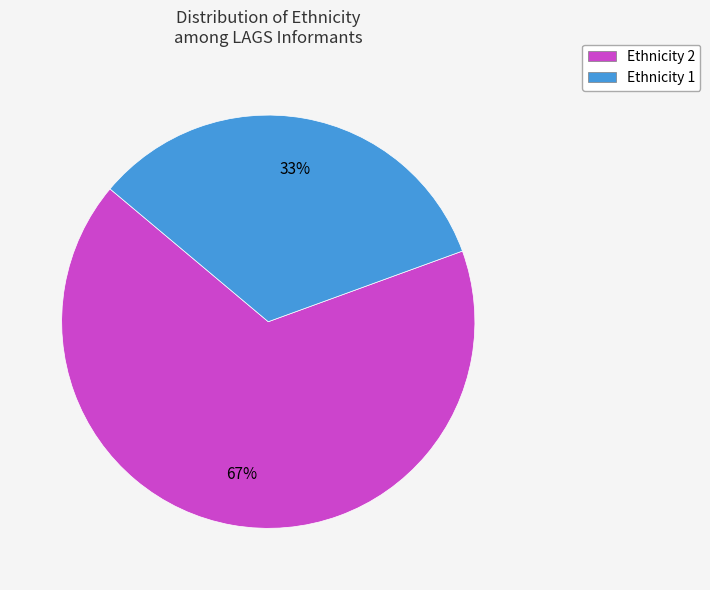

True or false: Ethnicity 2 accounts for 52% of the total.

False